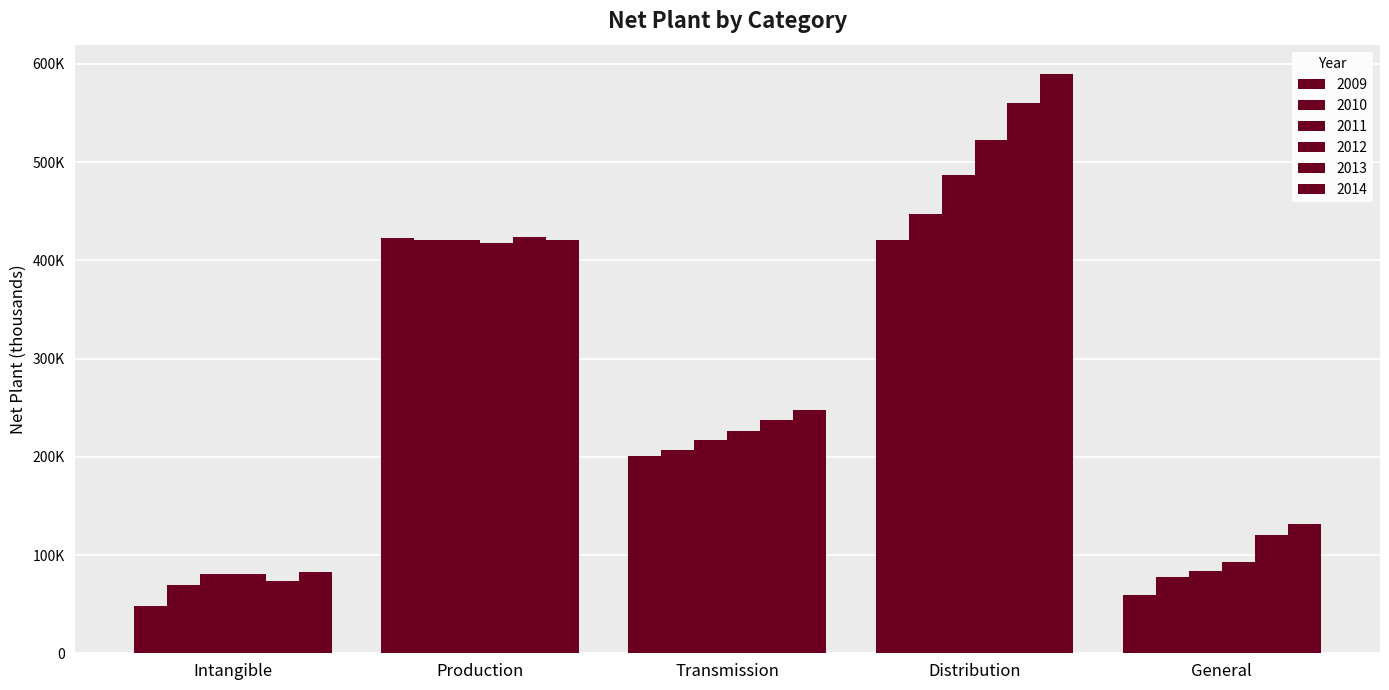

What are all the series names shown in the legend?

2009, 2010, 2011, 2012, 2013, 2014